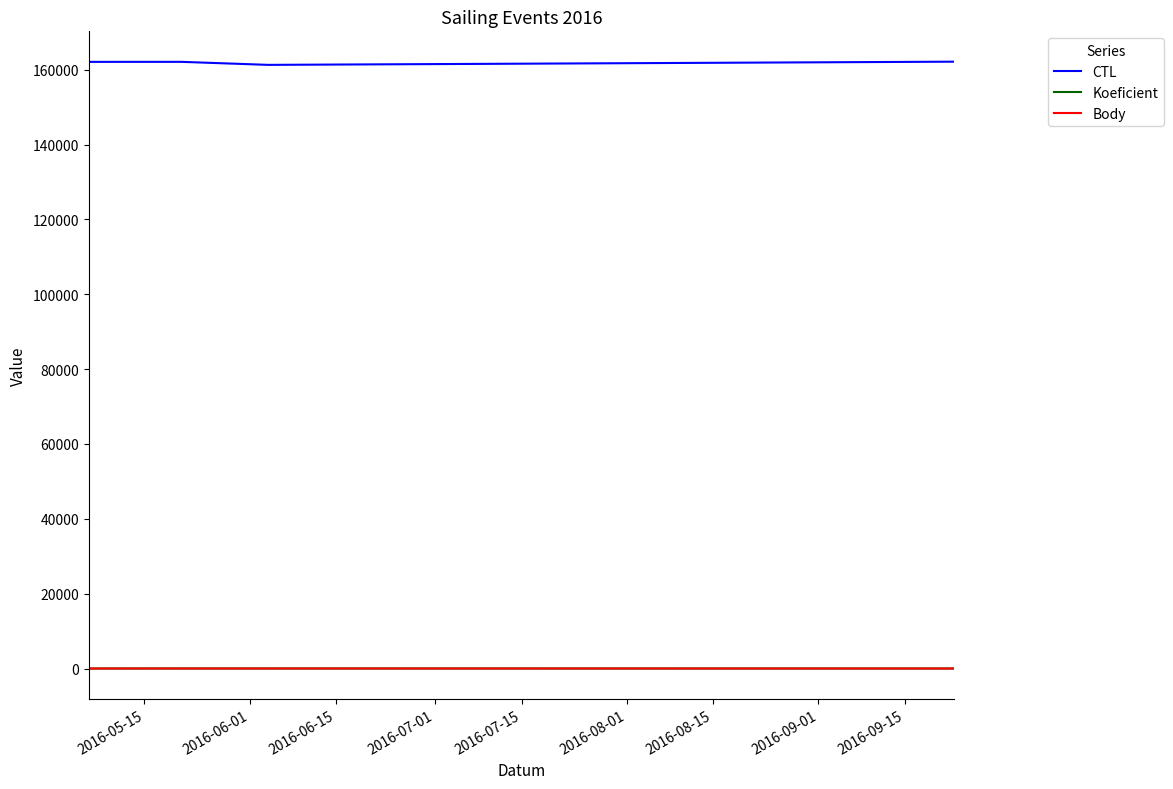

Which series has the largest total across all categories?

CTL